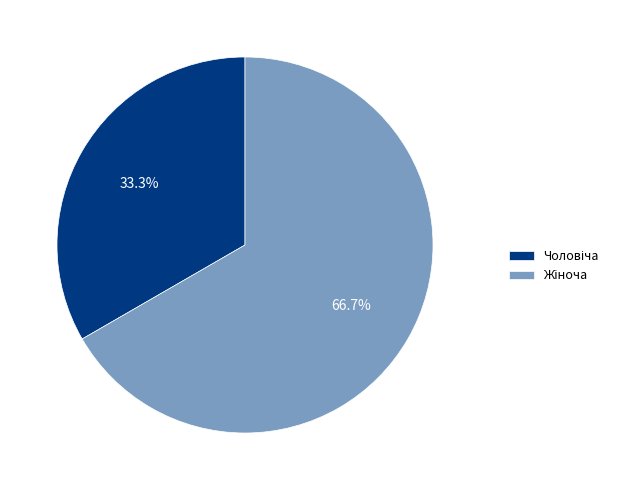

Count the number of slices in the pie.

2